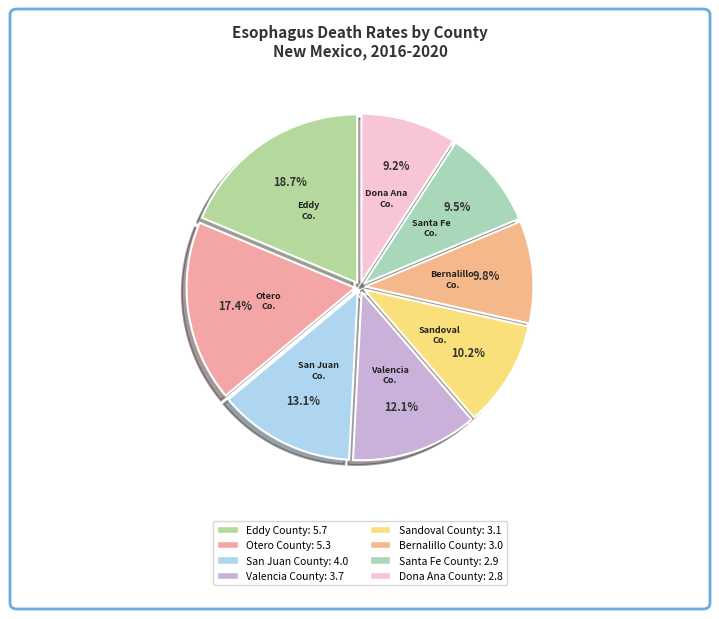

Combined, what portion of the pie is Santa Fe County and Bernalillo County?

19.3%